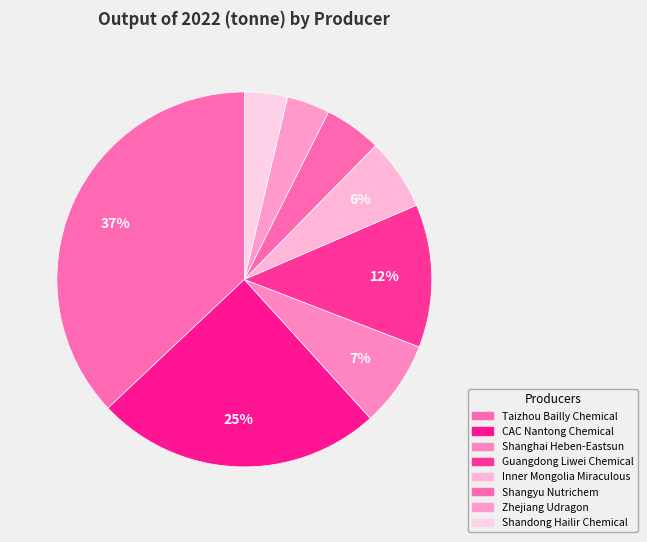

Combined, what portion of the pie is Taizhou Bailly Chemical and Shanghai Heben-Eastsun?

44.4%